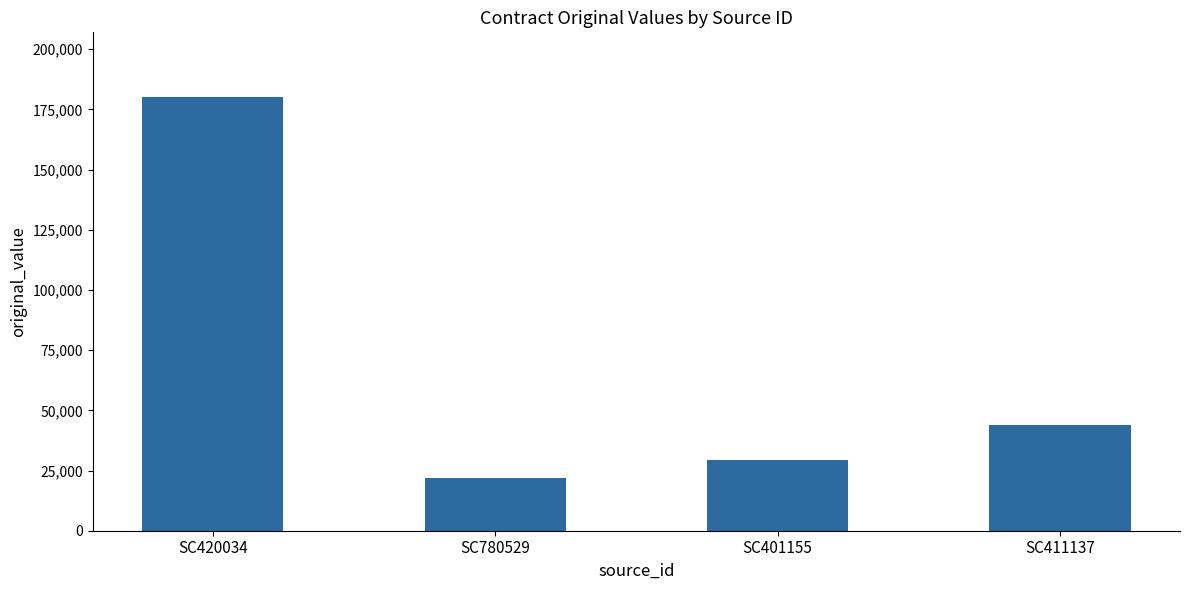

What is the label of the 2nd bar from the right?

SC401155